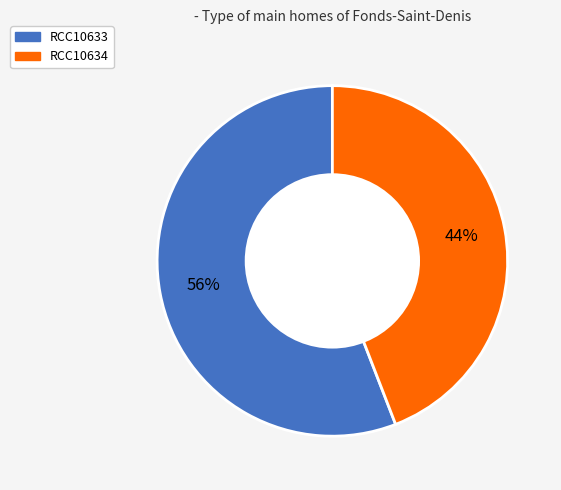

What is the ratio of the value at RCC10633 to the value at RCC10634?

1.3